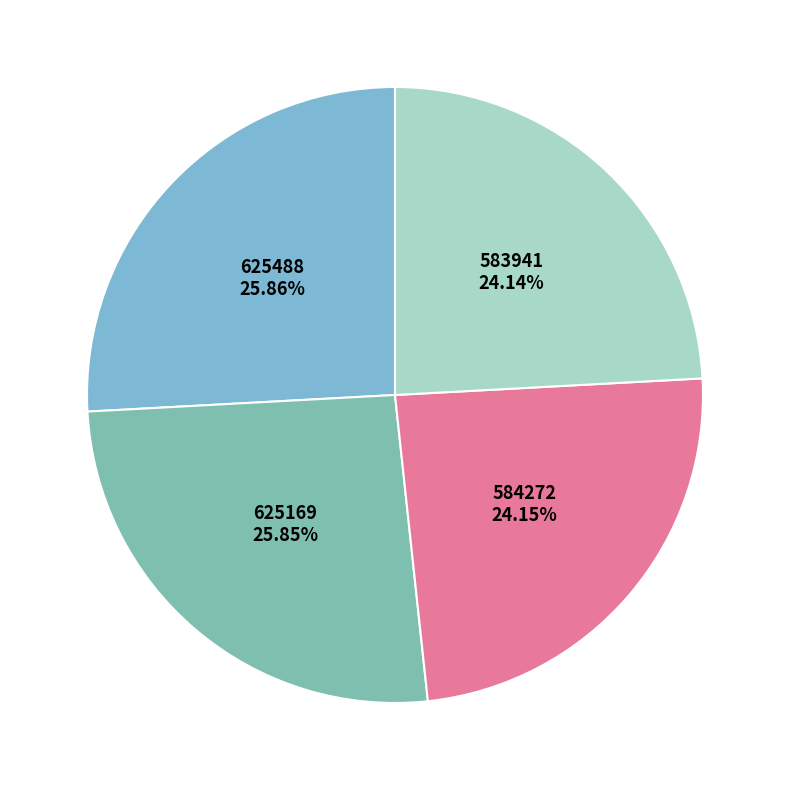

How many slices are in this pie chart?

4